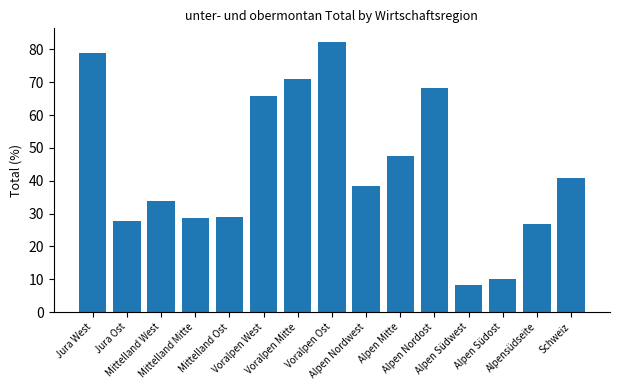

At which label is the value closest to 45?

Alpen Mitte